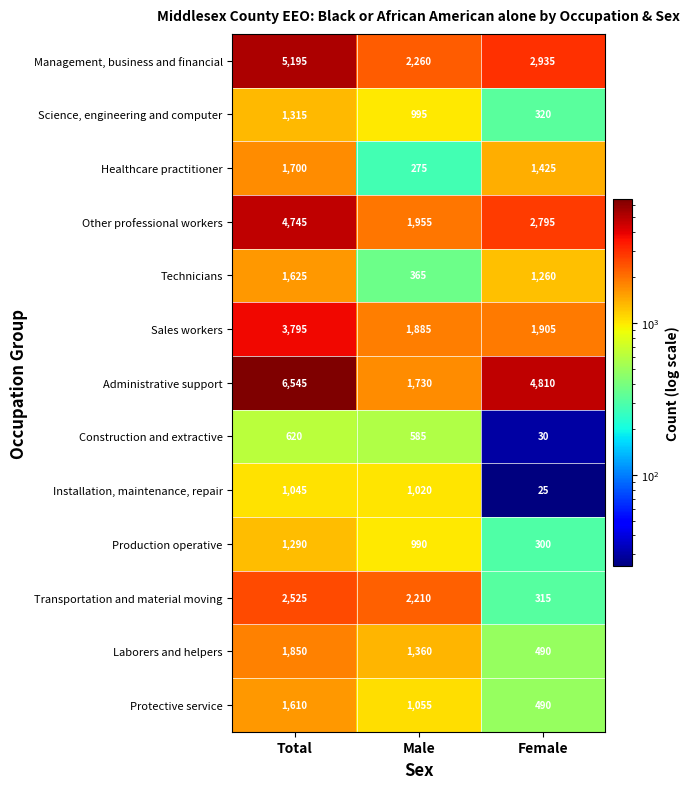

What value does the Protective service series have at Female, to the nearest 10?

490